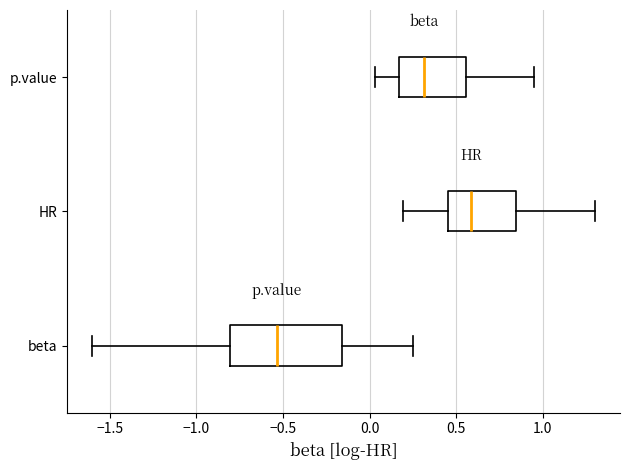

Comparing the boxes themselves (not the whiskers), which one is the widest?

beta